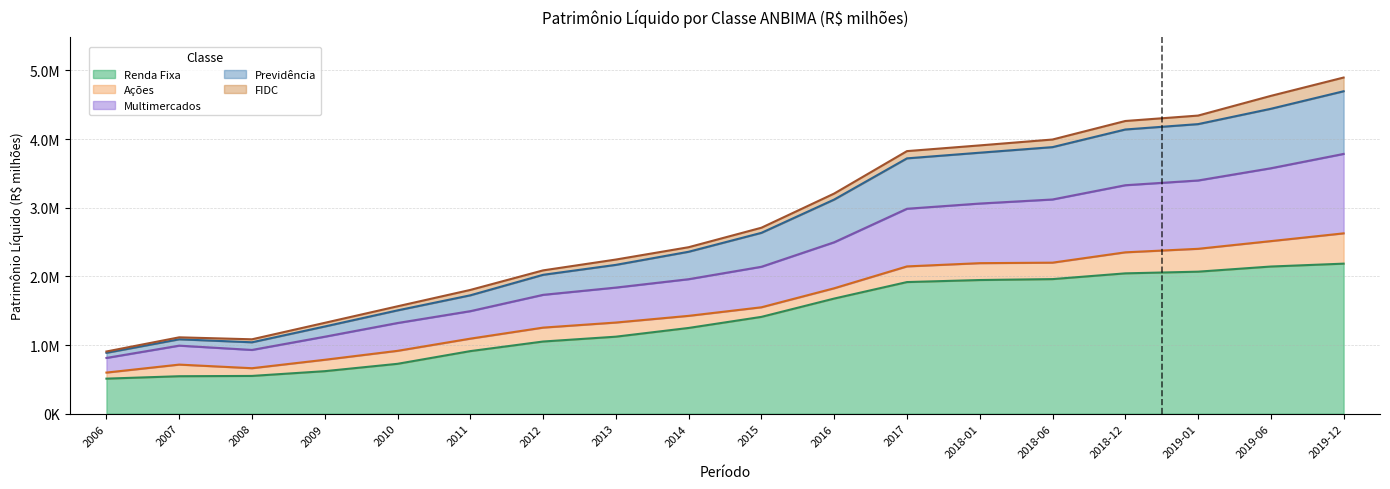

Rank the categories by Renda Fixa value from highest to lowest.

2019-12, 2019-06, 2019-01, 2018-12, 2018-06, 2018-01, 2017, 2016, 2015, 2014, 2013, 2012, 2011, 2010, 2009, 2008, 2007, 2006